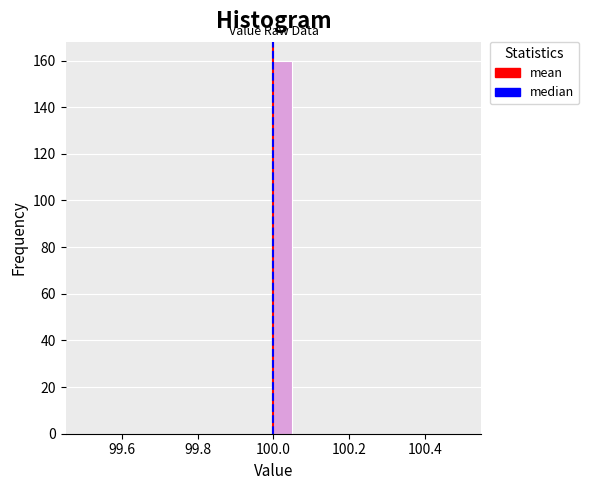

Around what value on the x-axis is the tallest bar? Give the approximate position of its centre, as read against the axis.

100.02